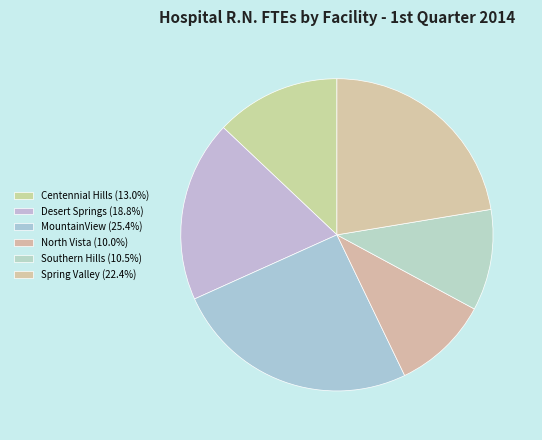

Is the sum of Centennial Hills and North Vista greater than half?

No